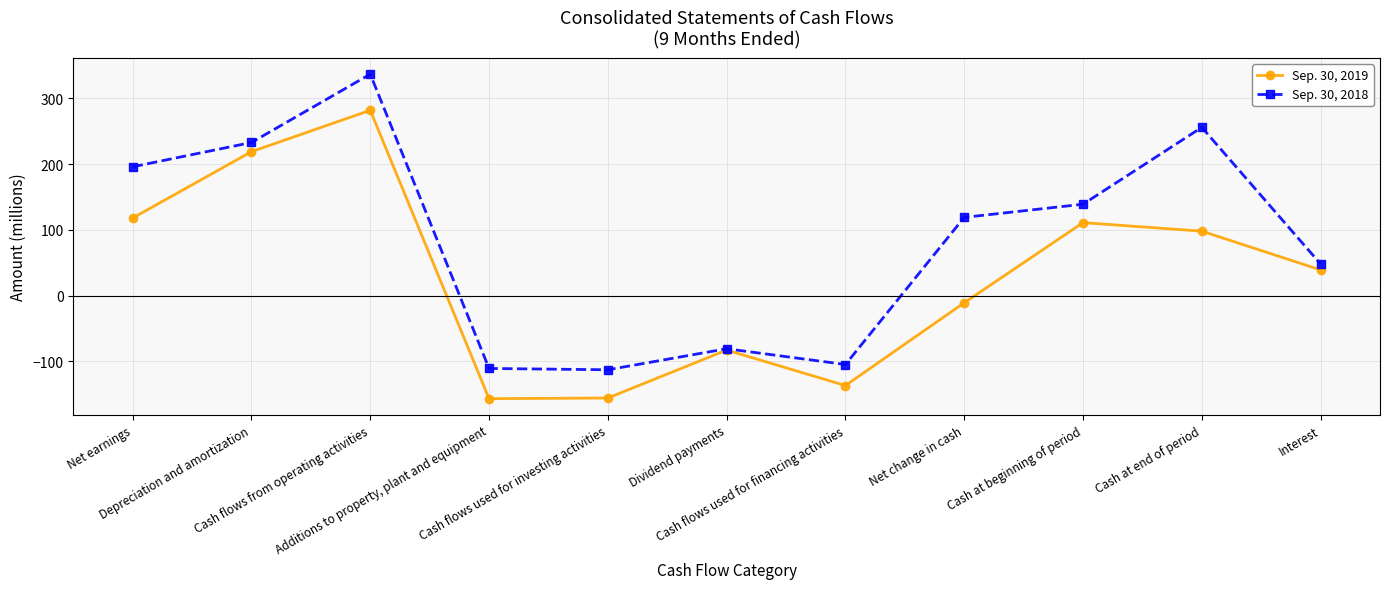

What is the sum of the Sep. 30, 2019 values at Depreciation and amortization and Cash at end of period?

317